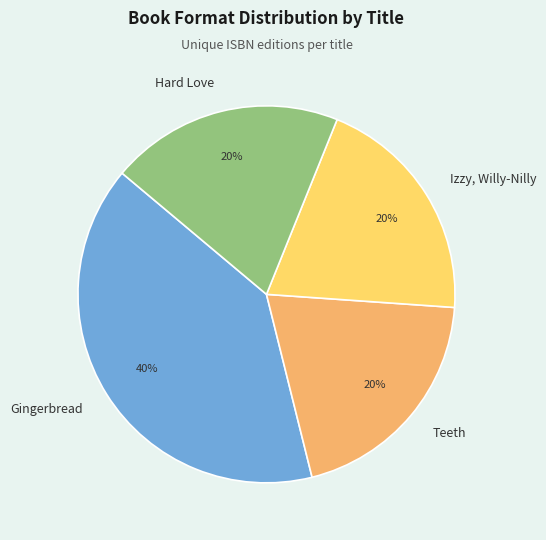

Do Gingerbread and Hard Love together represent more than half of the pie?

Yes